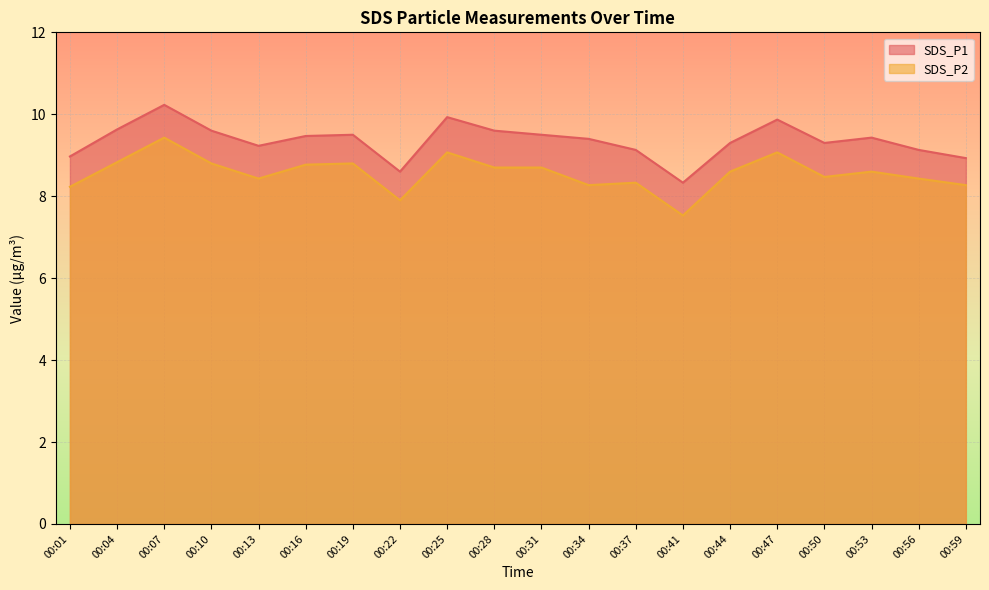

How many categories are shown in the chart?

20